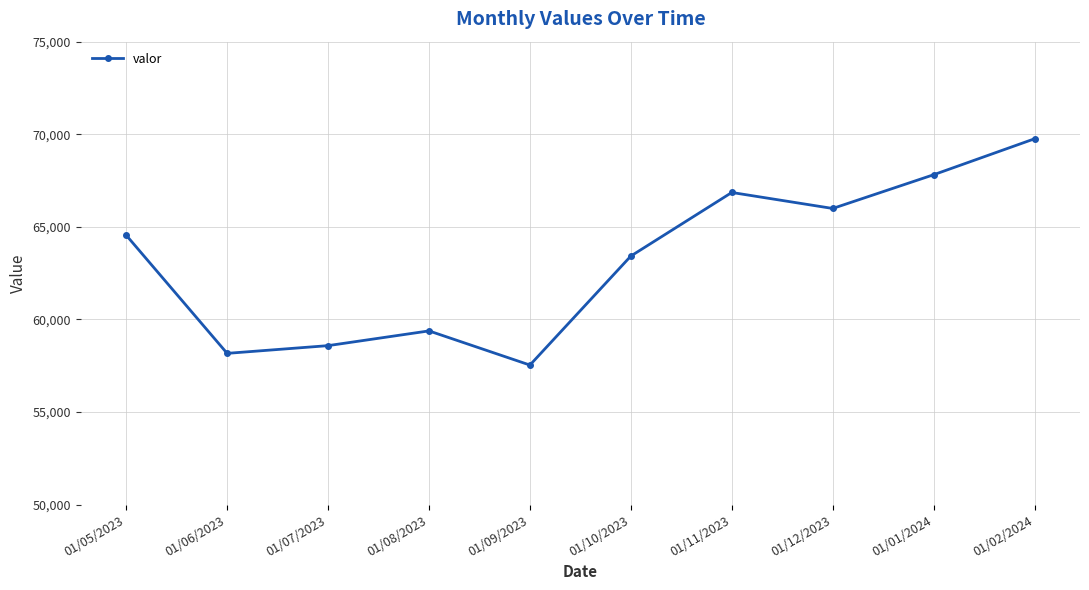

Is it true that the value at 01/07/2023 is 58584?

True